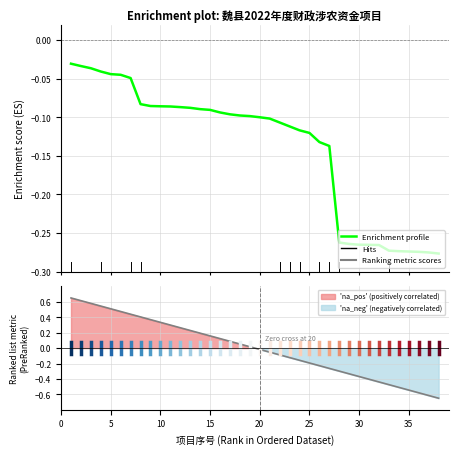

Reading right to left, transcribe all the data shown in this chart.

-0.3	-0.3	-0.3	-0.3	-0.3	-0.3	-0.3	-0.3	-0.3	-0.3	-0.3	-0.1	-0.1	-0.1	-0.1	-0.1	-0.1	-0.1	-0.1	-0.1	-0.1	-0.1	-0.1	-0.1	-0.1	-0.1	-0.1	-0.1	-0.1	-0.1	-0.1	-0.0	-0.0	-0.0	-0.0	-0.0	-0.0	-0.0